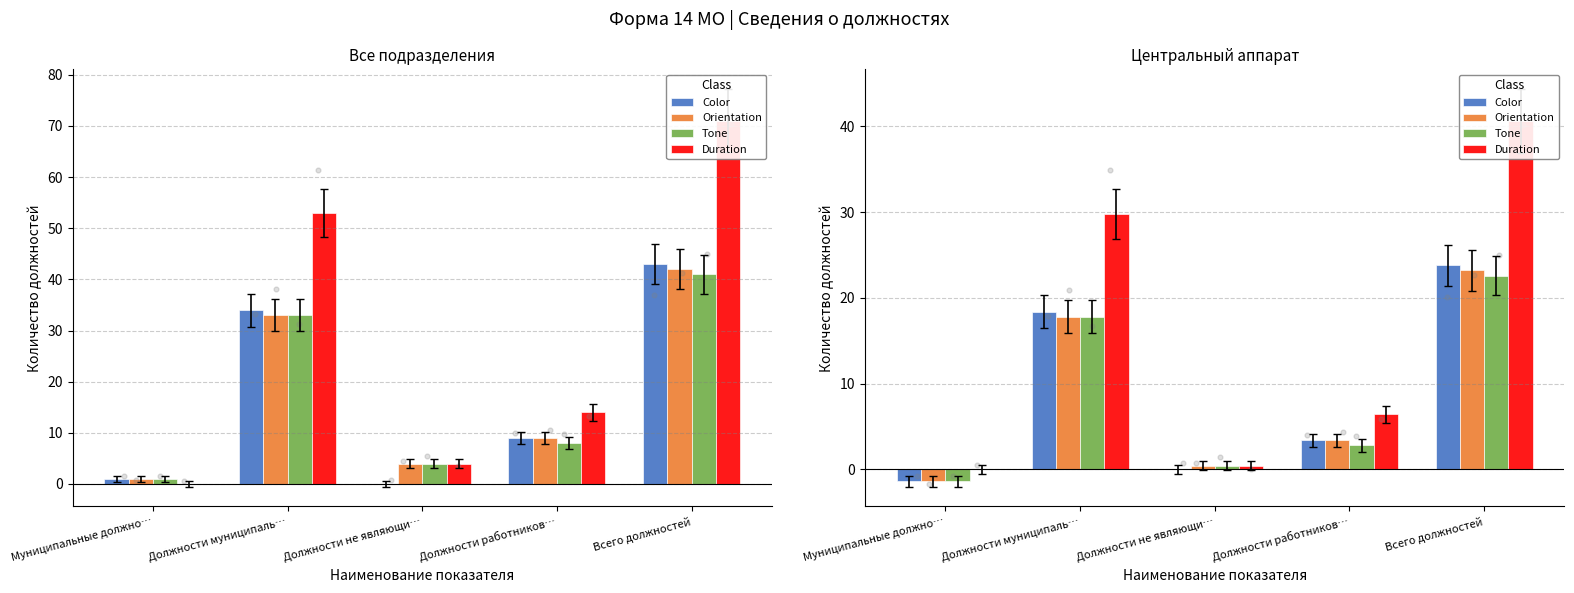

What is the total value across all series at Должности работников…?

16.0